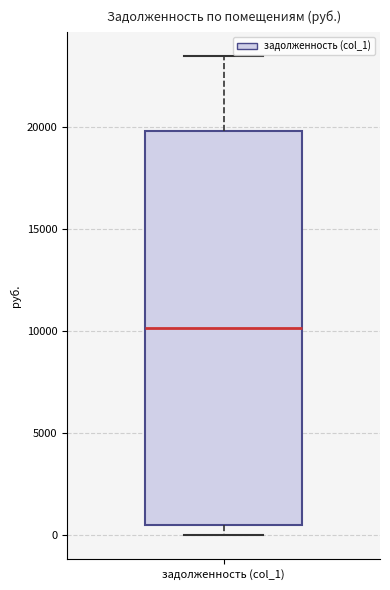

Read this box plot against the y-axis: the position of the median line, the range covered by the box, and the ends of both whiskers. The values are not printed on the chart, so give them approximately, as read against the axis.

median 10000, box 500 to 20000, whiskers 0 to 23500